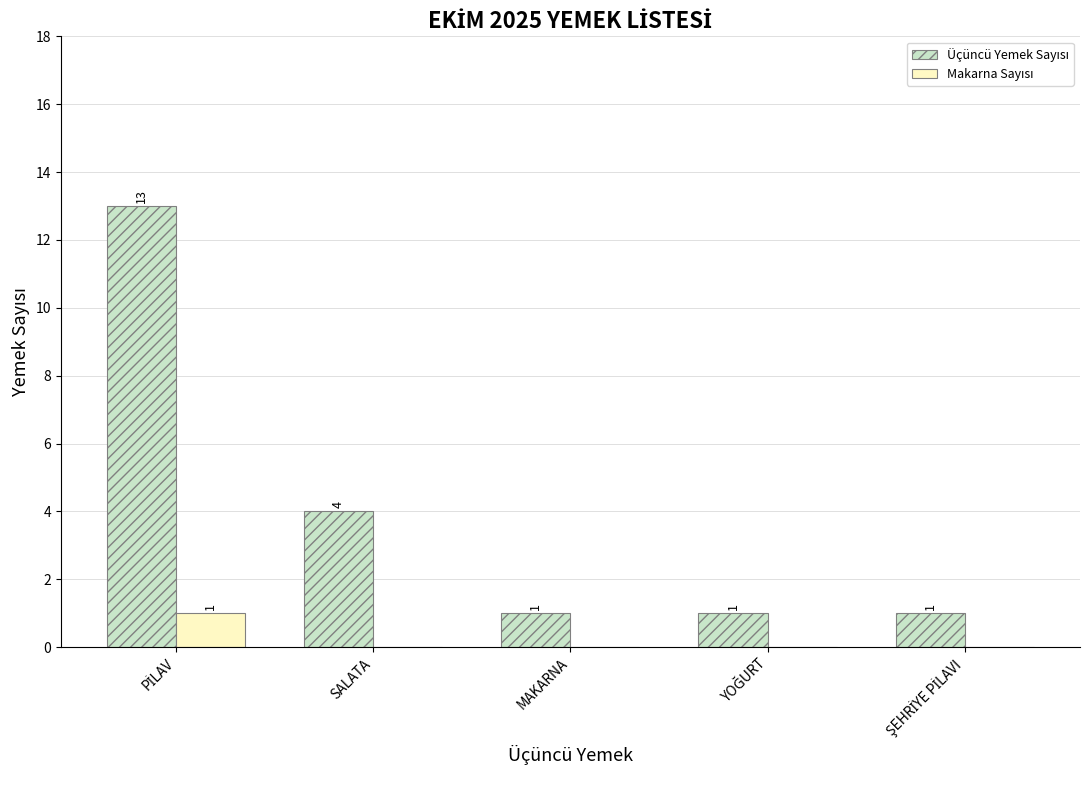

What is the maximum value shown in the chart?

13